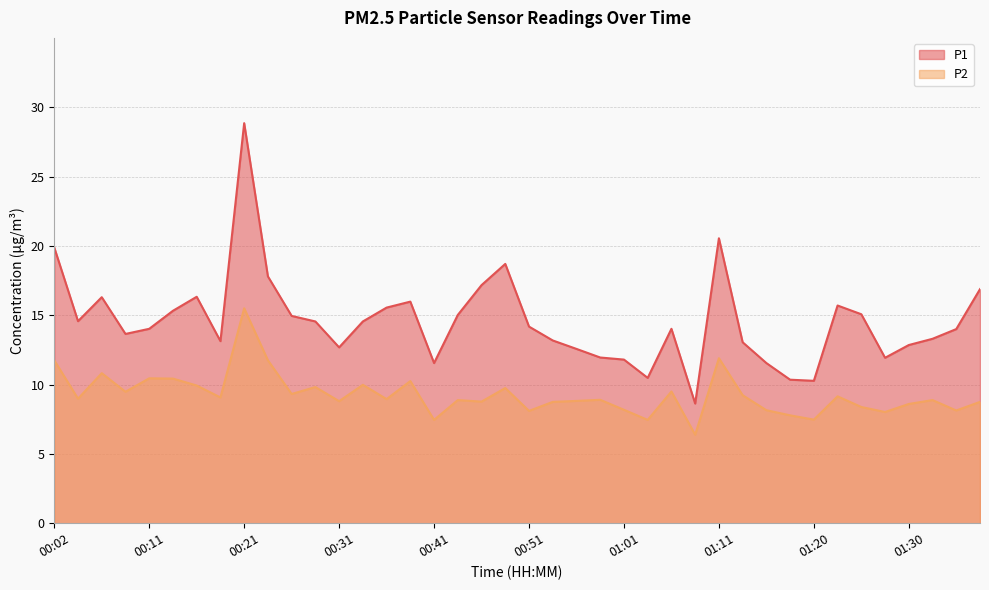

What are all the series names shown in the legend?

P1, P2